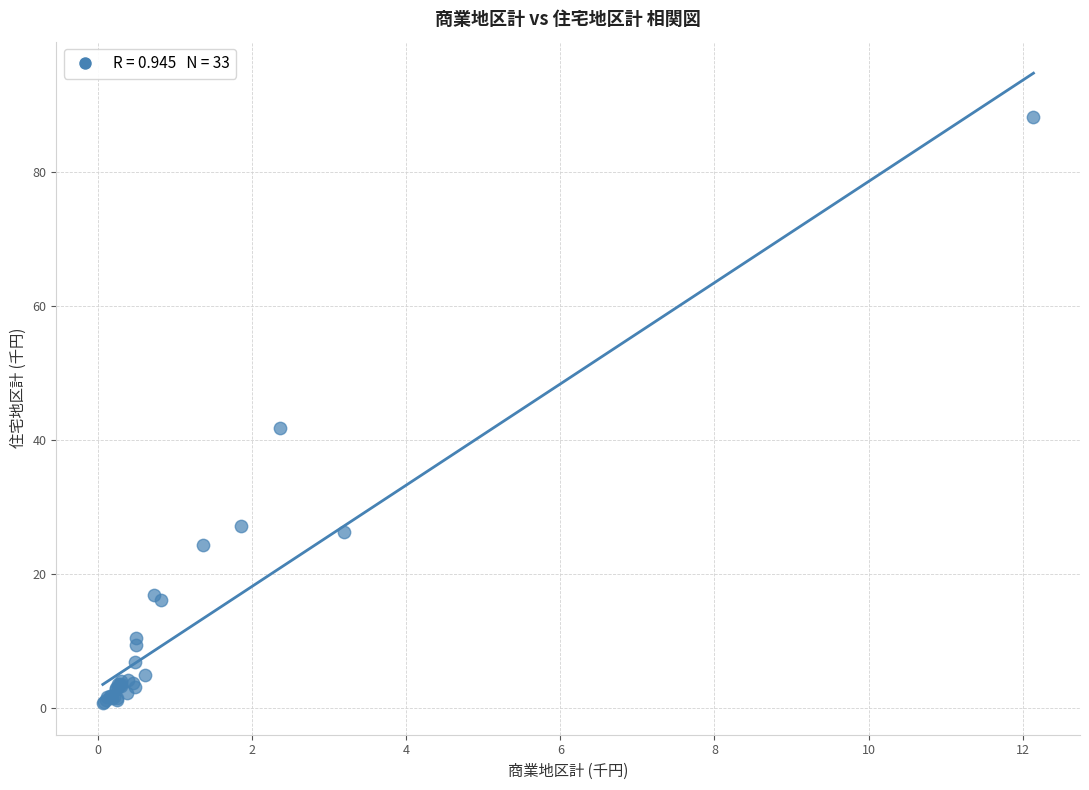

What Y value in the scatter plot is closest to 44?

41.8